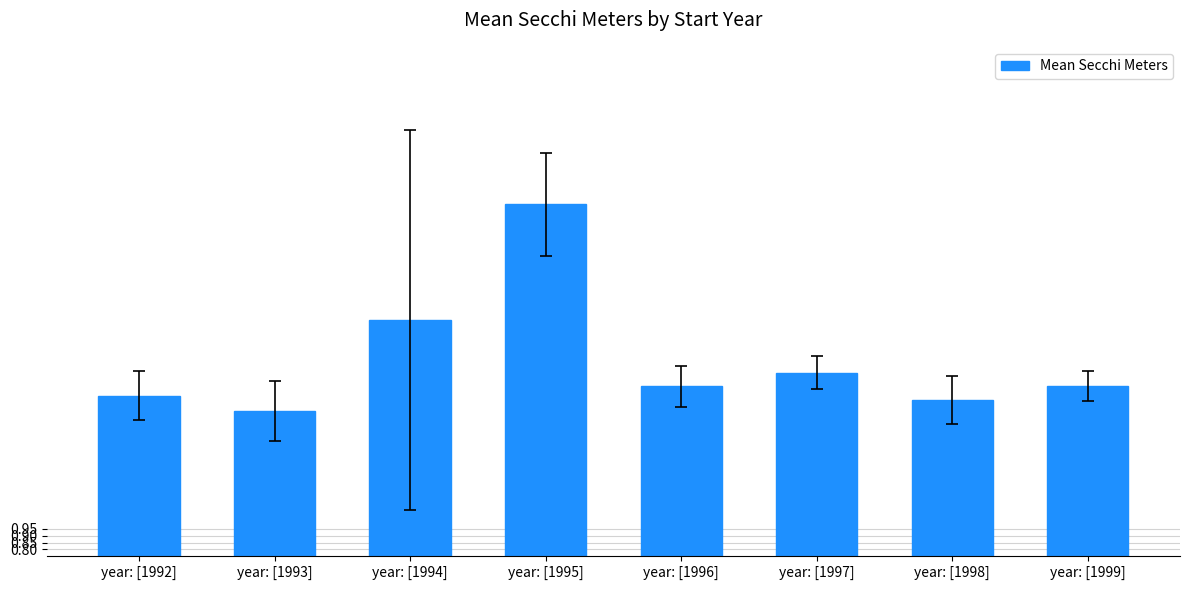

How many data points does each series have?

8